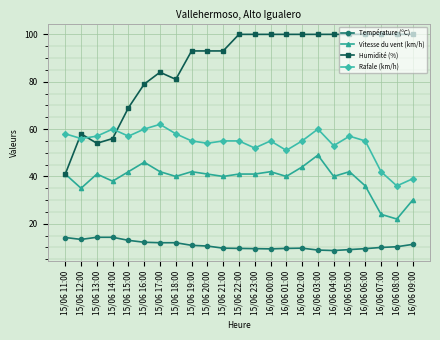

What is the smallest value displayed?

8.7